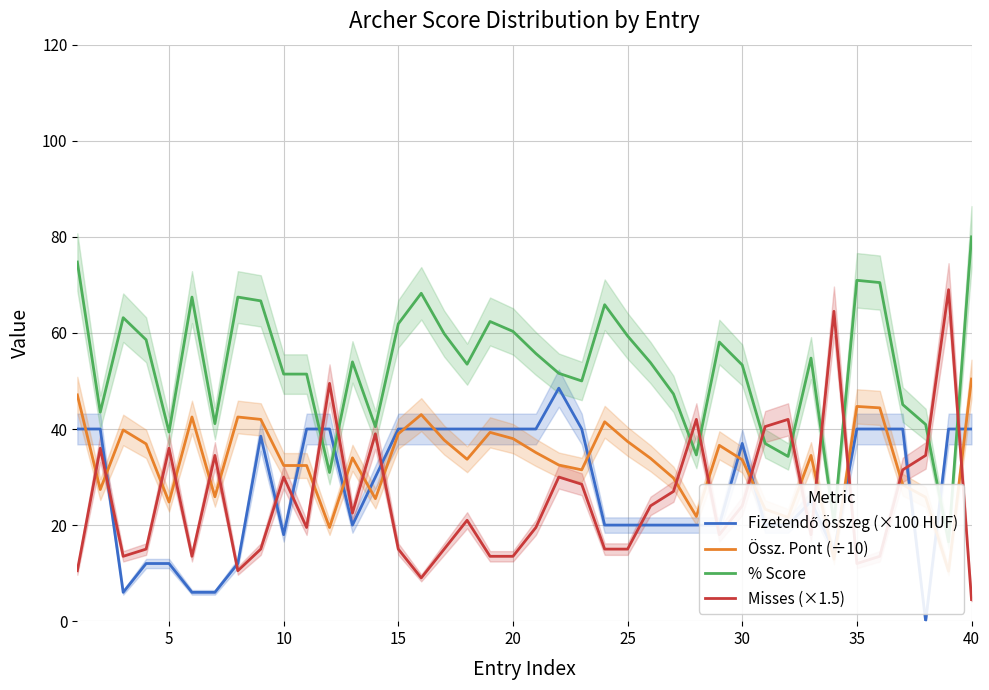

How many values in the % Score series are below 53?

17